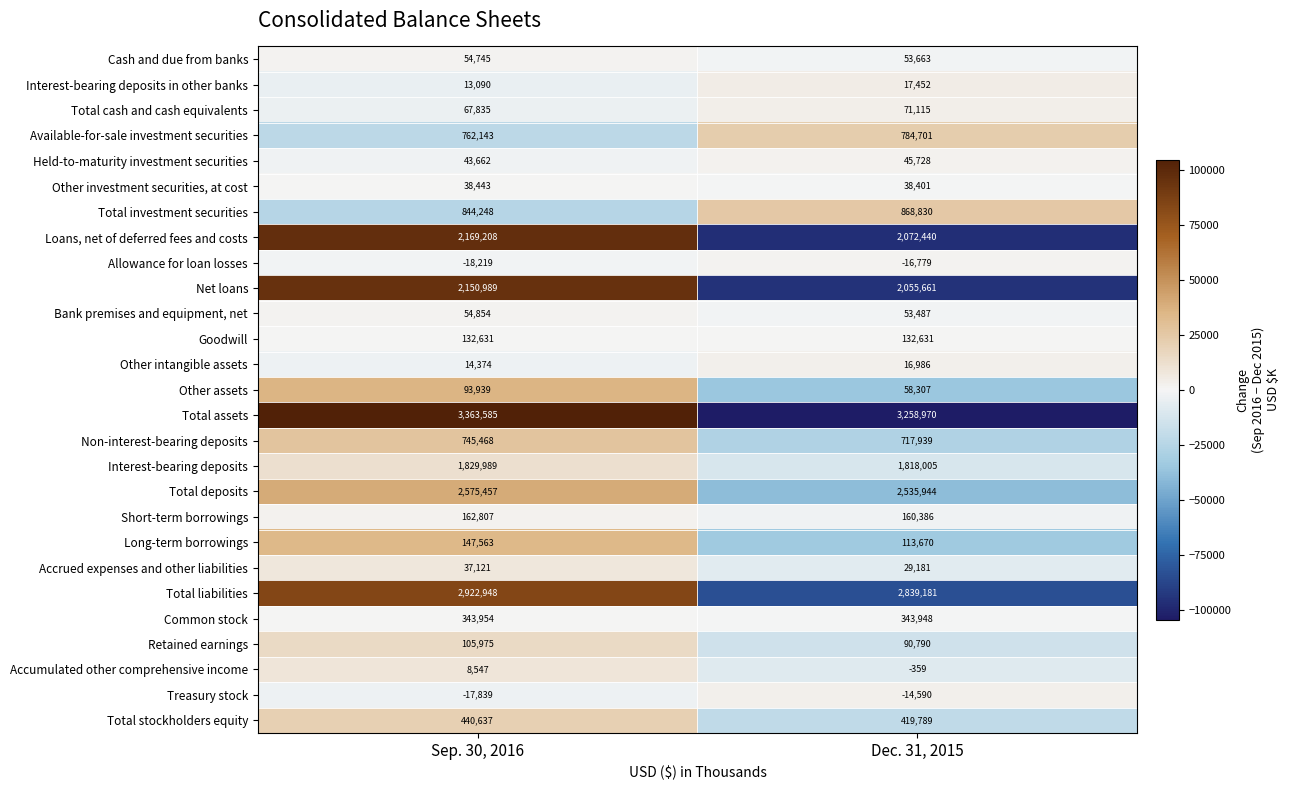

The Retained earnings series shows 162721 at Sep. 30, 2016. True or false?

False